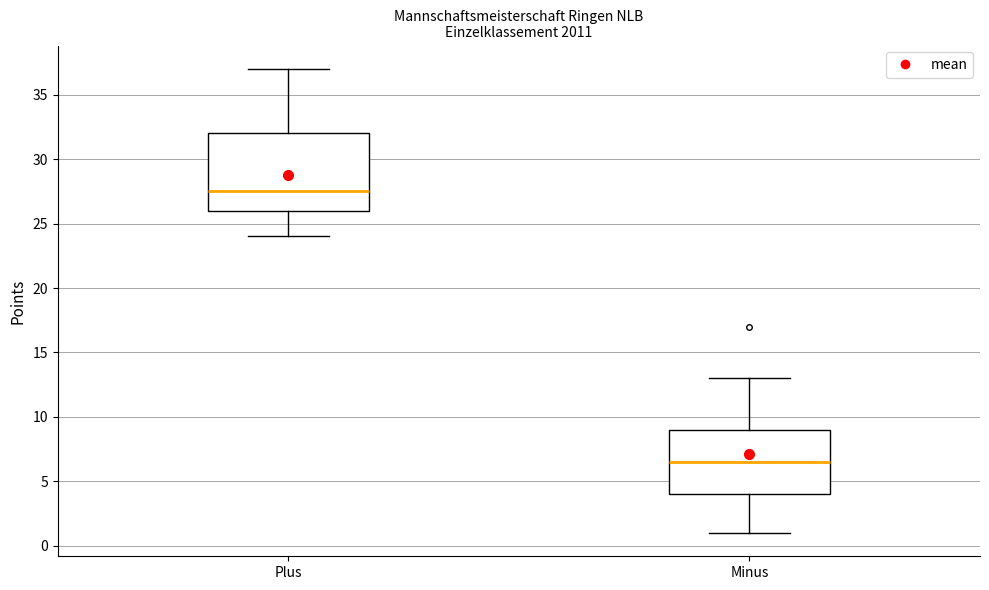

Which box is the tallest, from its lower edge to its upper edge?

Plus